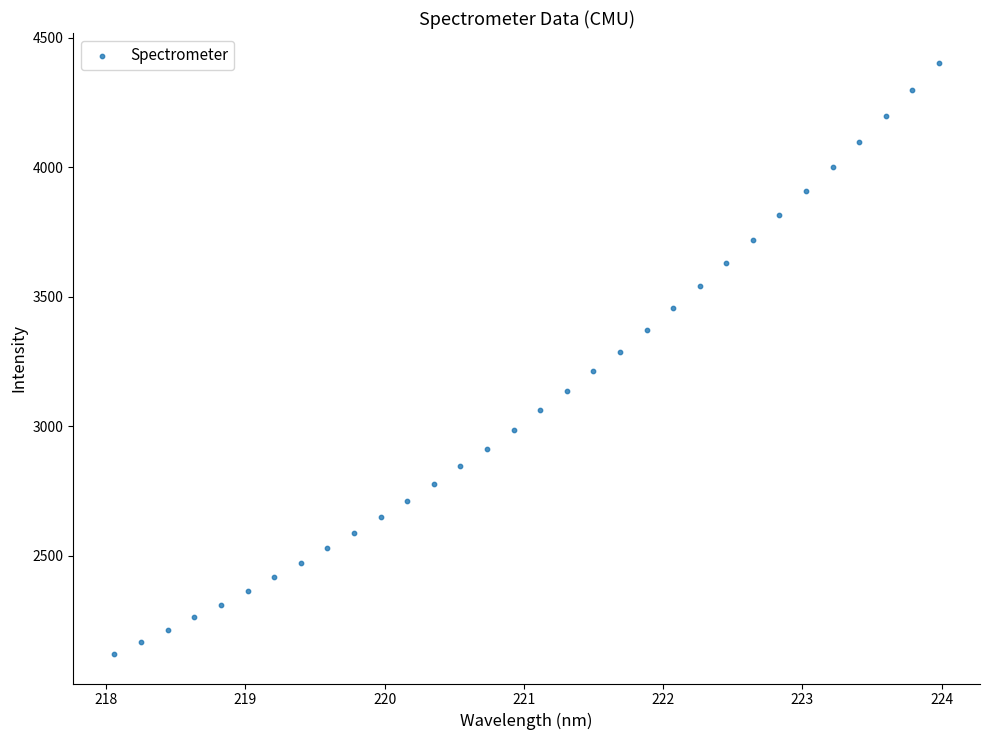

What is the range of Y values (max minus min)?

2282.8